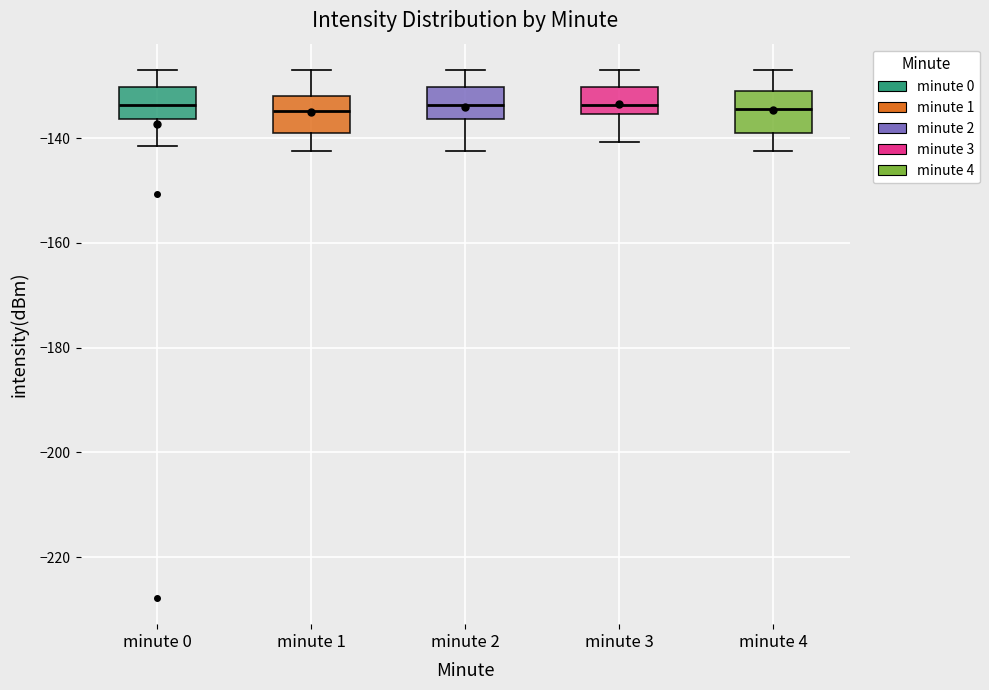

Reading left to right, transcribe this box plot: for each box, give where its median line is, the range the box spans, and where its two whiskers end, as read against the y-axis. The values are not printed on the chart, so give them approximately, as read against the axis.

minute 0: median -134, box -136 to -130, whiskers -142 to -128
minute 1: median -134, box -140 to -132, whiskers -142 to -128
minute 2: median -134, box -136 to -130, whiskers -142 to -128
minute 3: median -134, box -136 to -130, whiskers -140 to -128
minute 4: median -134, box -140 to -130, whiskers -142 to -128